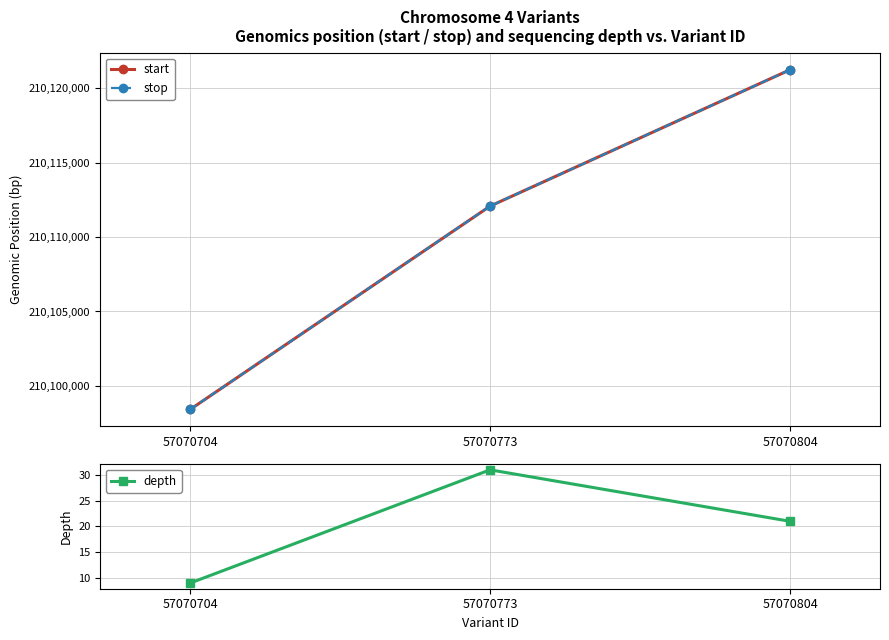

The value of stop at 57070704 is 87600710. True or false?

False